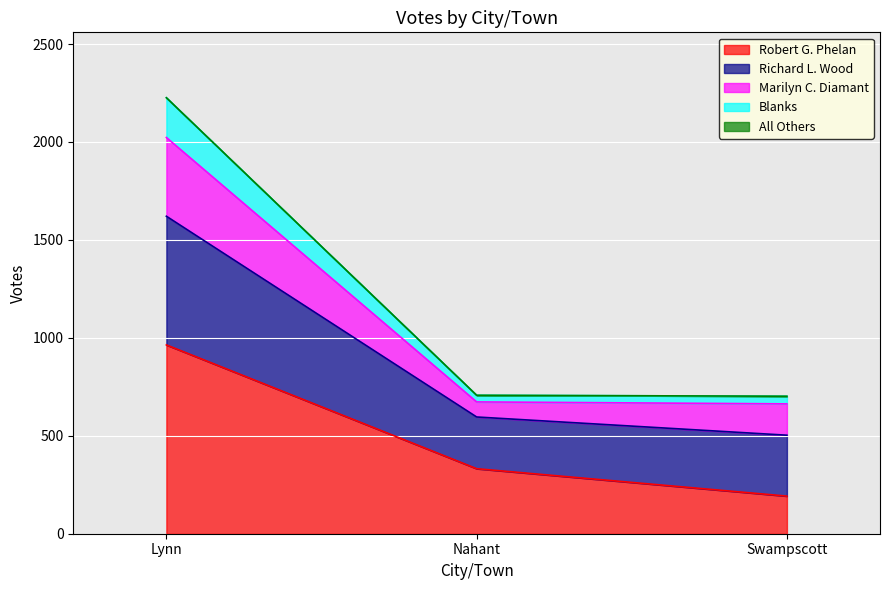

Does the chart display data point markers on the line(s)?

No